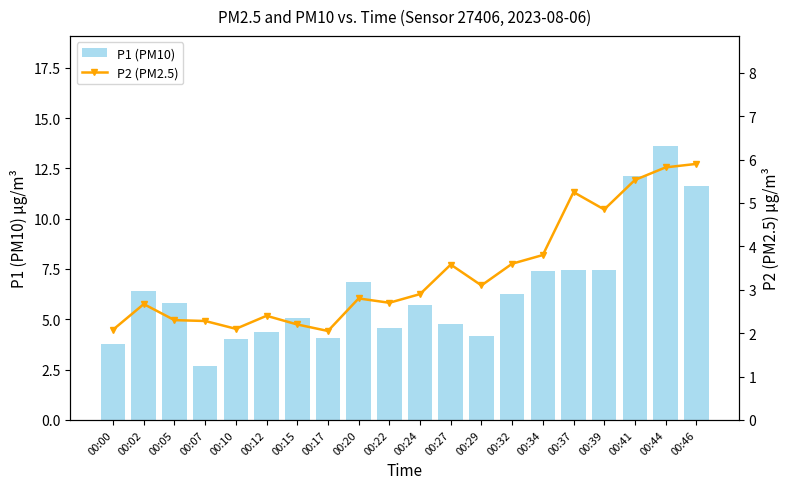

Reading left to right, extract all data points from this chart.

P1 (PM10): 00:00=3.8	00:02=6.4	00:05=5.8	00:07=2.7	00:10=4.0	00:12=4.4	00:15=5.1	00:17=4.1	00:20=6.8	00:22=4.5	00:24=5.7	00:27=4.8	00:29=4.2	00:32=6.3	00:34=7.4	00:37=7.5	00:39=7.5	00:41=12.1	00:44=13.6	00:46=11.6
P2 (PM2.5): 00:00=2.1	00:02=2.7	00:05=2.3	00:07=2.3	00:10=2.1	00:12=2.4	00:15=2.2	00:17=2.0	00:20=2.8	00:22=2.7	00:24=2.9	00:27=3.6	00:29=3.1	00:32=3.6	00:34=3.8	00:37=5.2	00:39=4.8	00:41=5.5	00:44=5.8	00:46=5.9